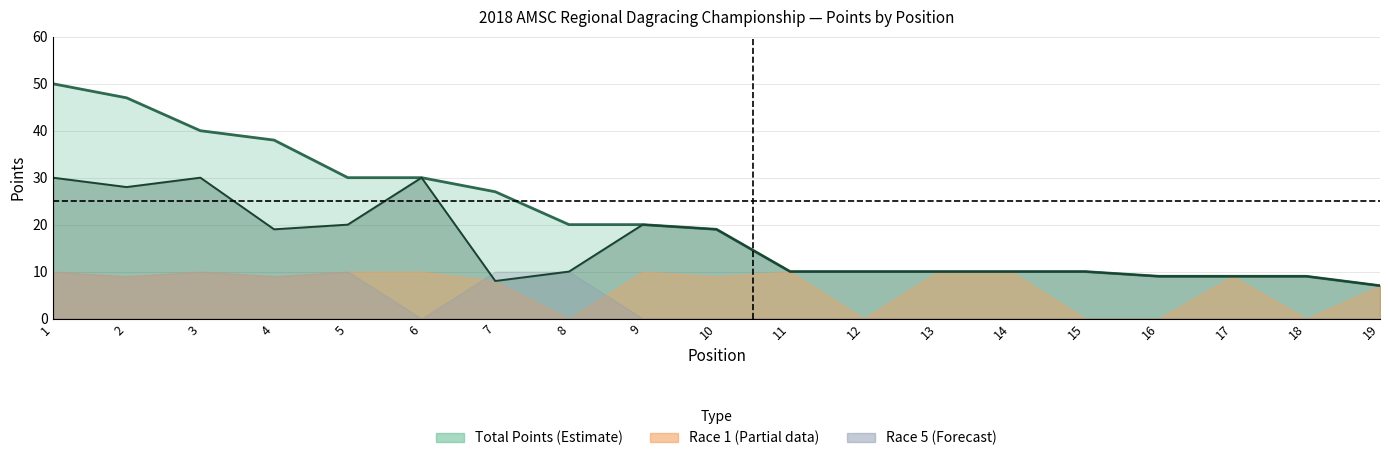

What is the total value across all series at 4?

76